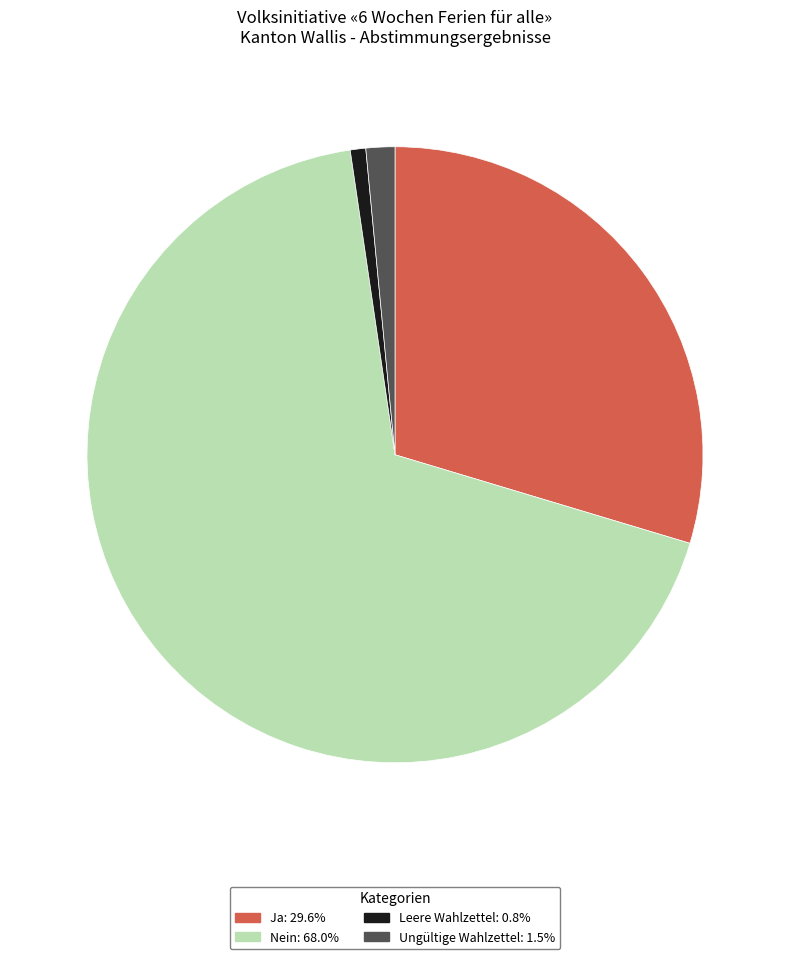

Count the number of slices in the pie.

4